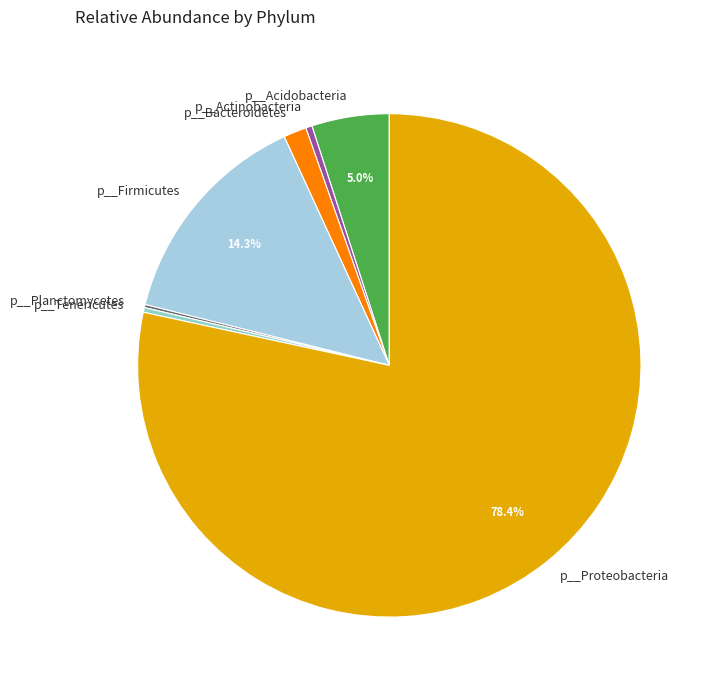

Is there a majority slice in this chart?

Yes